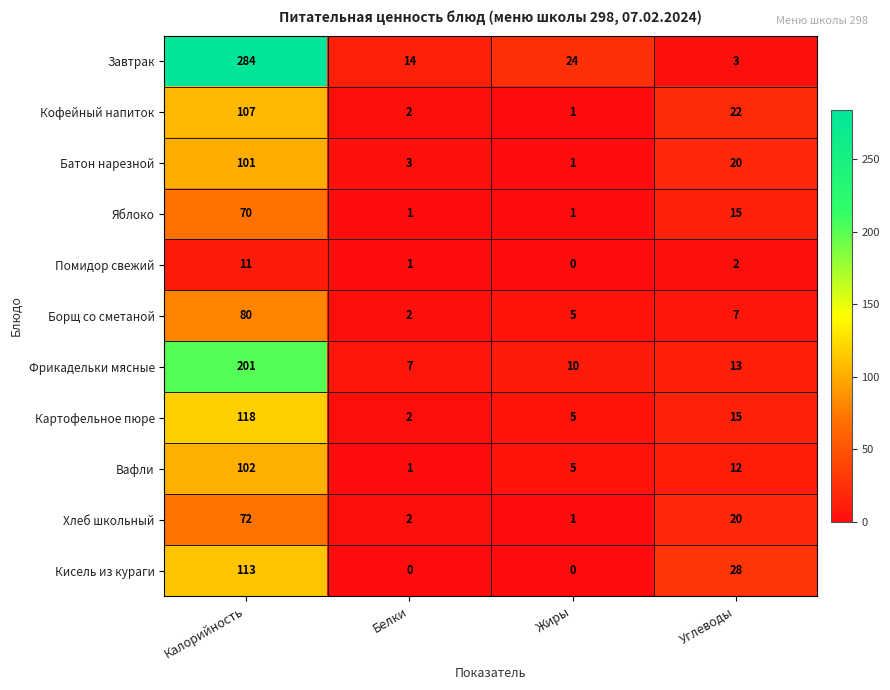

At which label does Кисель из кураги reach its peak?

Калорийность